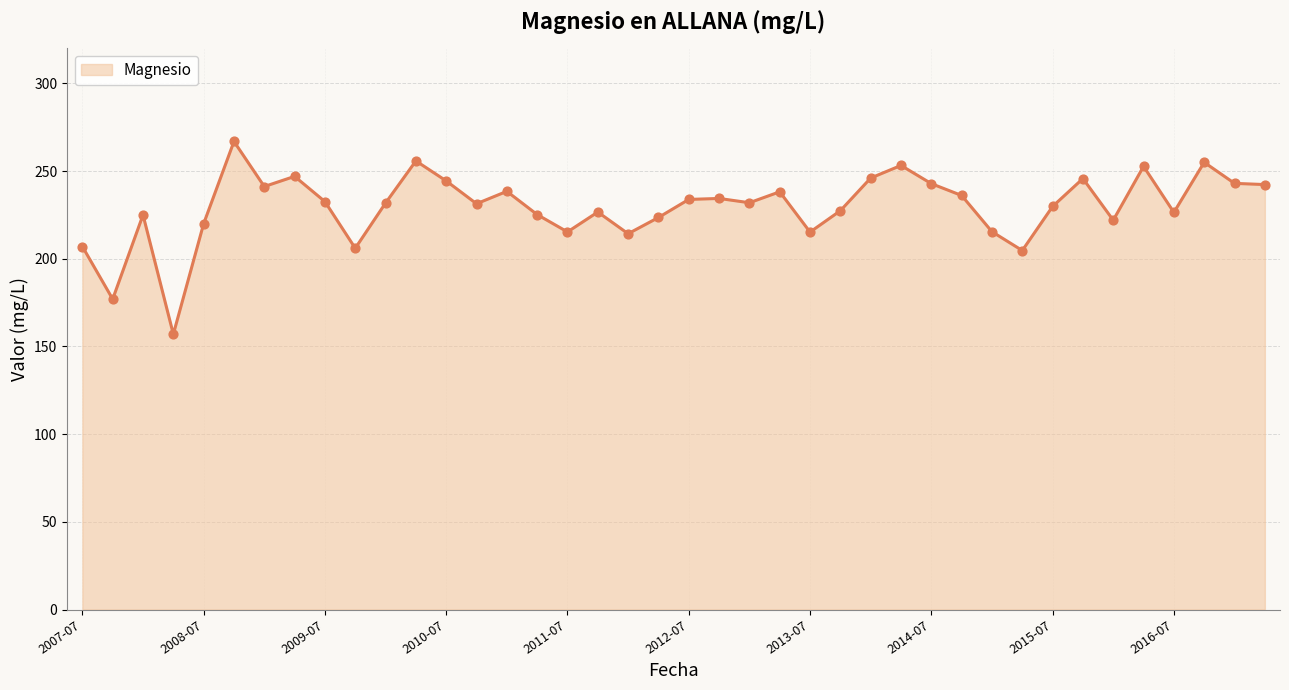

What is the maximum value shown in the chart?

266.9